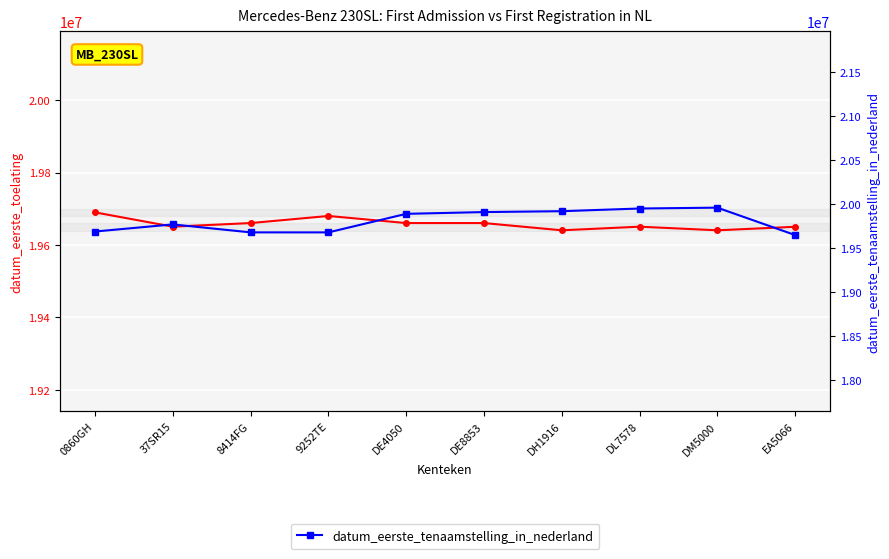

Rank the series by their average value, from lowest to highest.

datum_eerste_toelating, datum_eerste_tenaamstelling_in_nederland